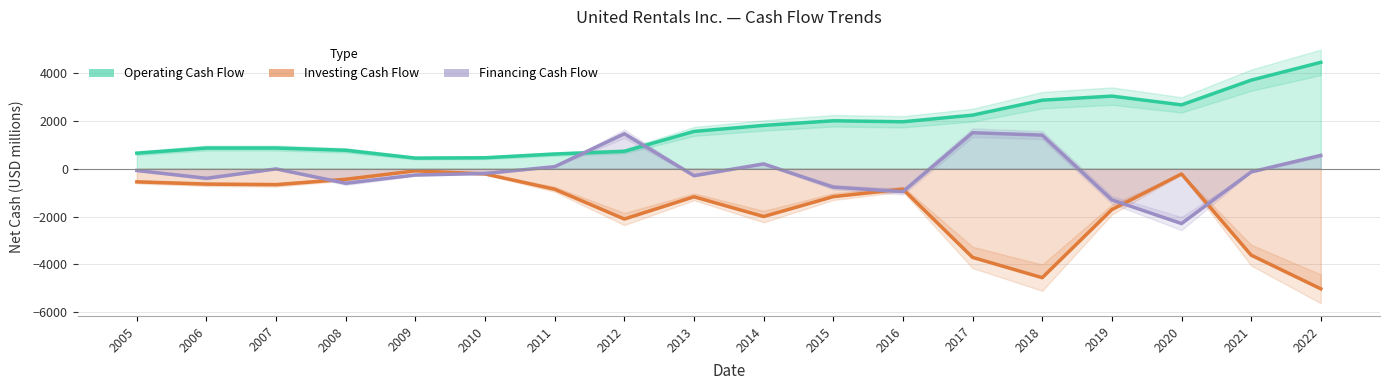

Count the number of data series in this chart.

3